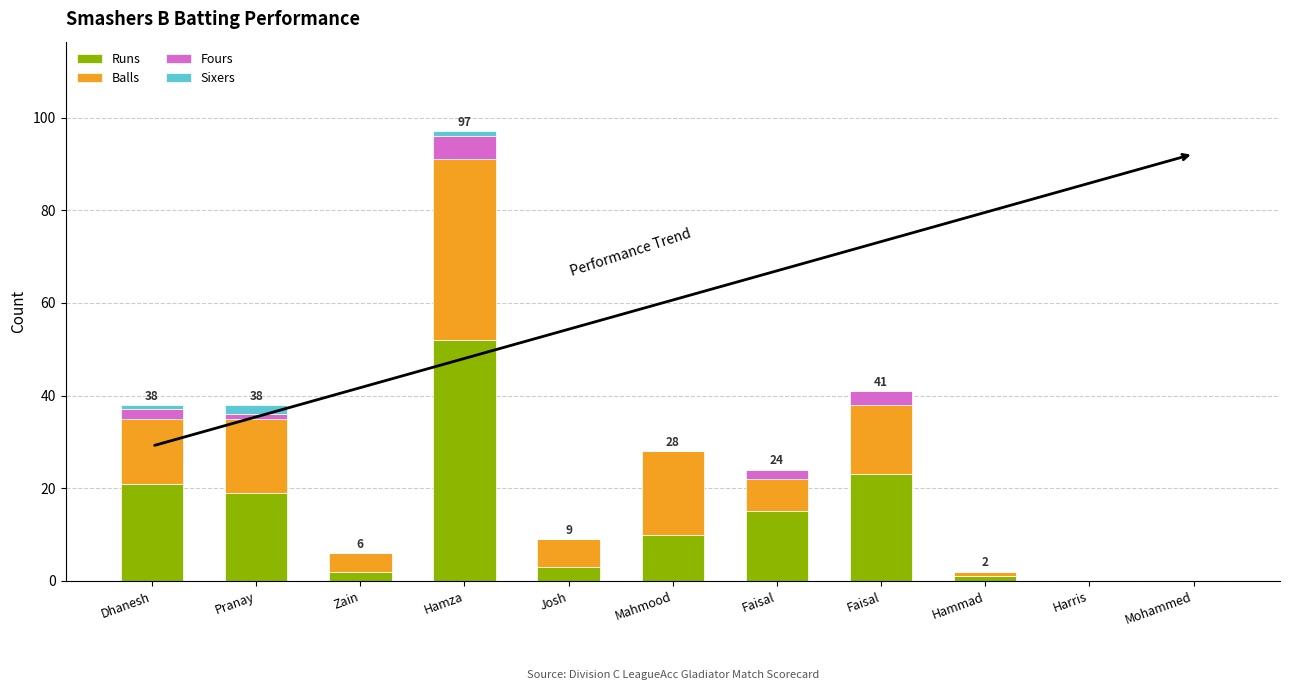

At which label does Runs reach its peak?

Hamza